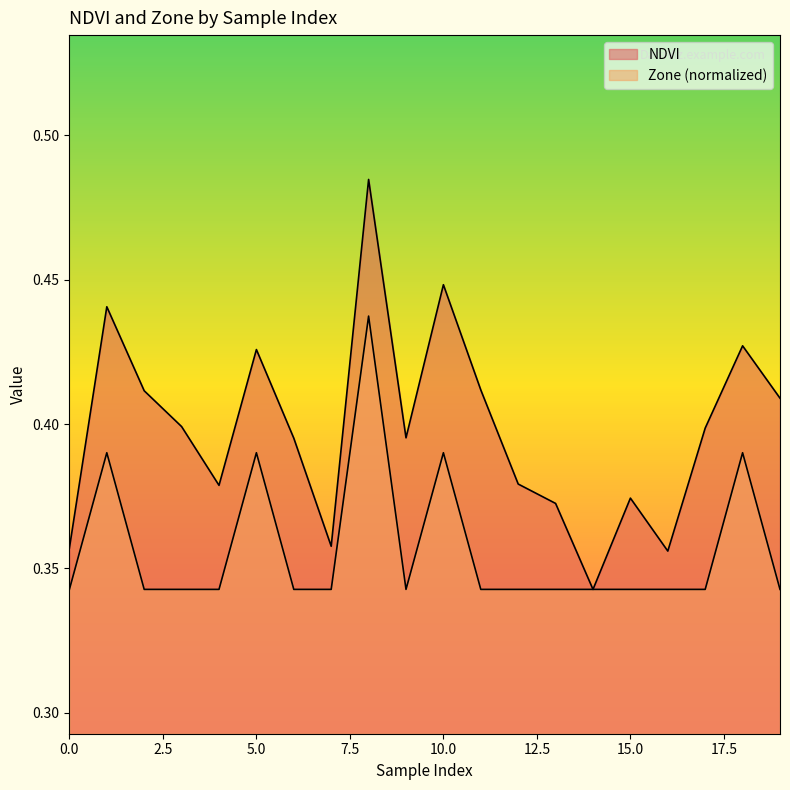

What is the minimum value for NDVI?

0.3